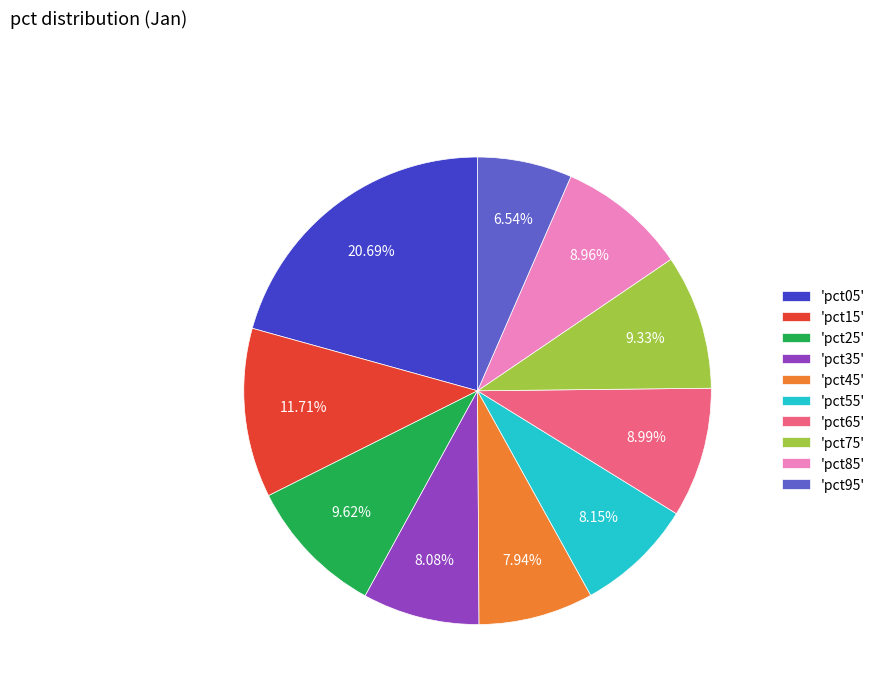

Do 'pct35' and 'pct85' together represent more than half of the pie?

No